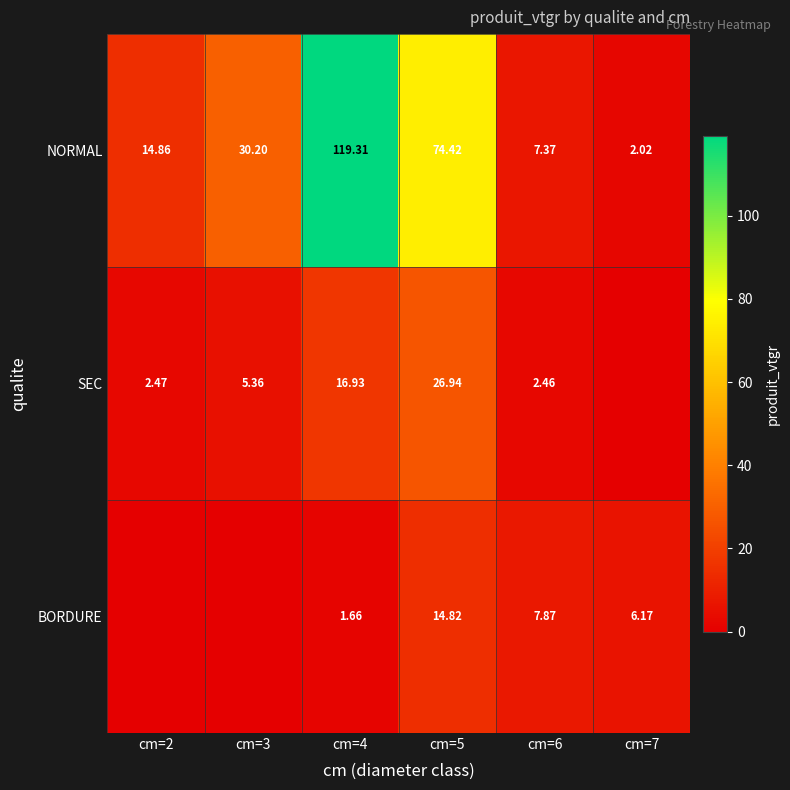

Is it true that SEC equals 3.7 at cm=6?

False